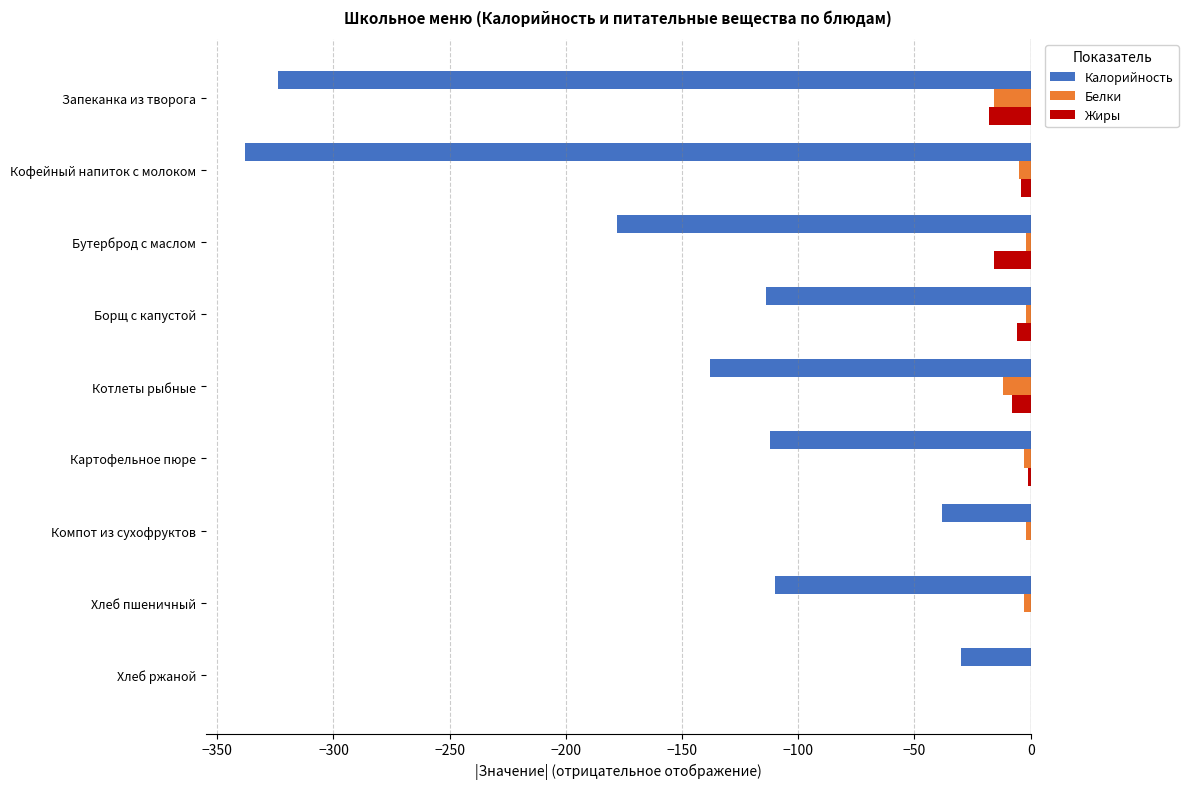

Between Запеканка из творога and Компот из сухофруктов, which series saw the biggest shift?

Калорийность